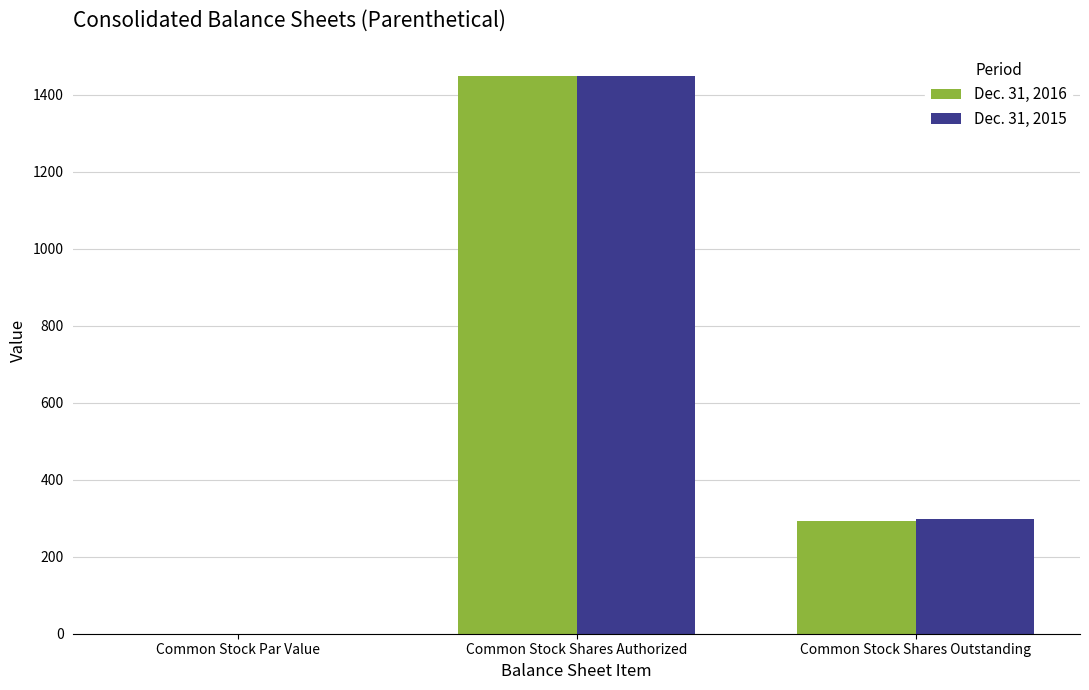

Is the value of Dec. 31, 2016 at Common Stock Shares Authorized greater than the value of Dec. 31, 2015 at Common Stock Par Value?

Yes